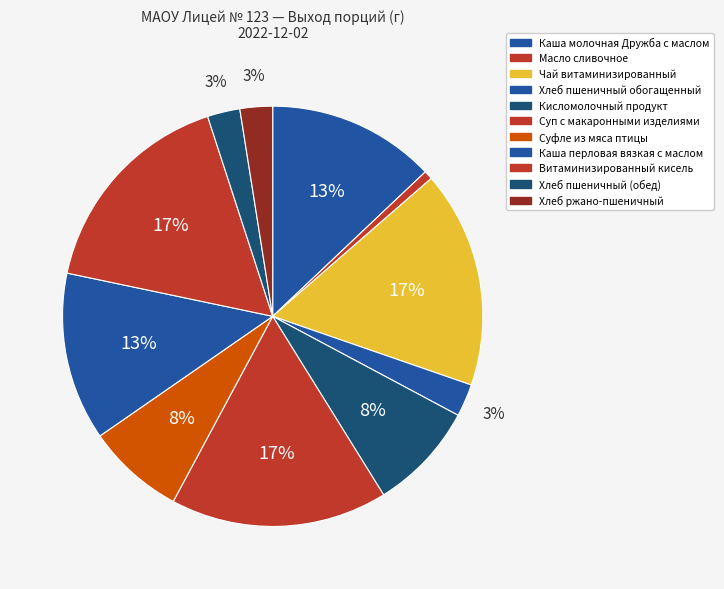

Count the number of slices in the pie.

11